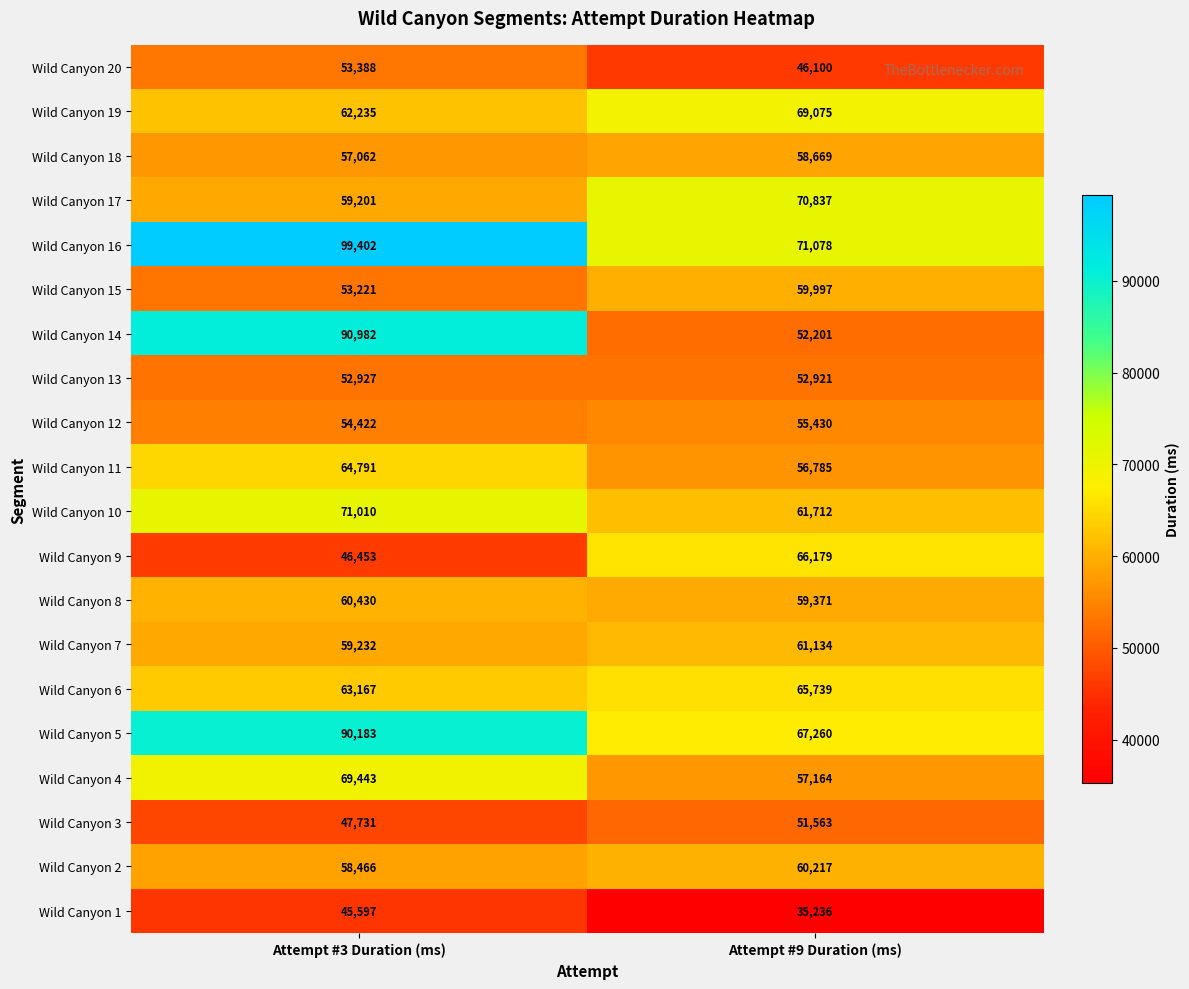

Is it true that Wild Canyon 20 equals 53388 at Attempt #3 Duration (ms)?

True